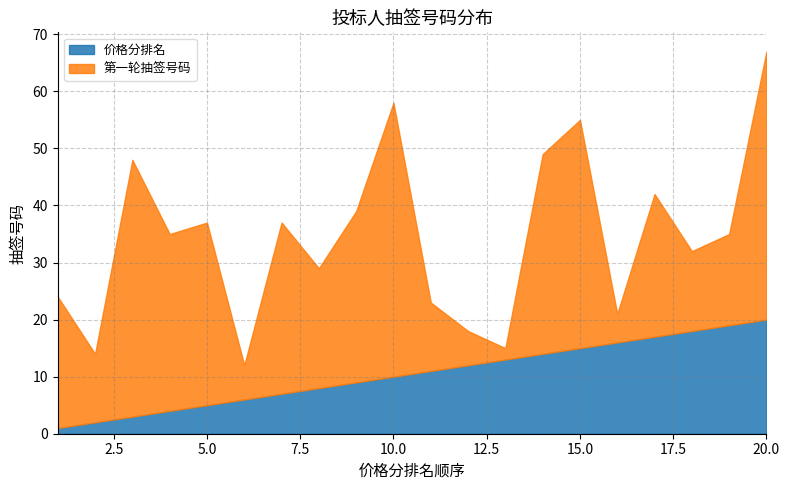

Which series has the largest range (max minus min)?

第一轮抽签号码